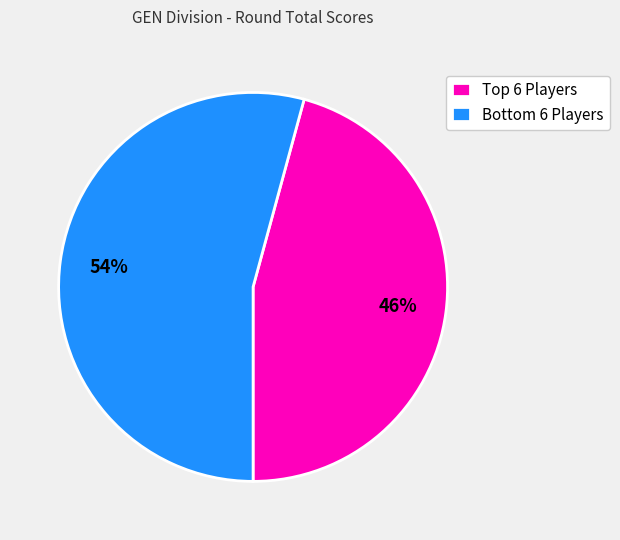

Rank the categories by value from highest to lowest.

Bottom 6 Players, Top 6 Players